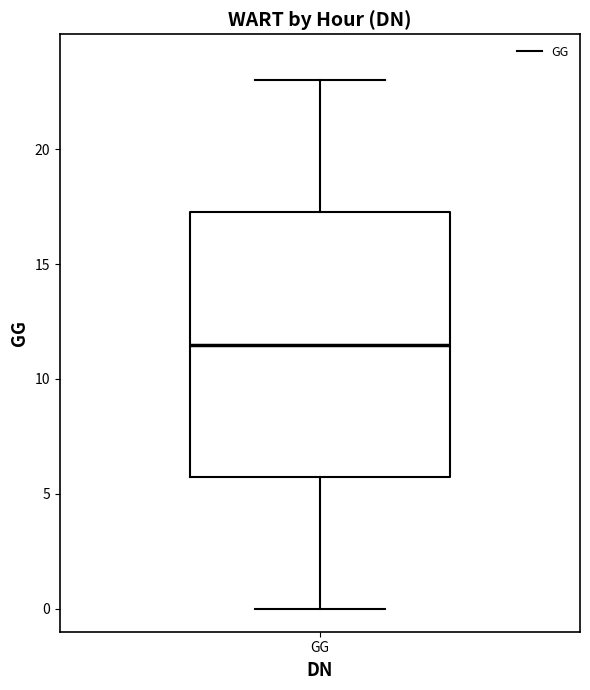

Where is the upper edge of the box for GG on the y-axis? The values are not printed on the chart, so give them approximately, as read against the axis.

17.5